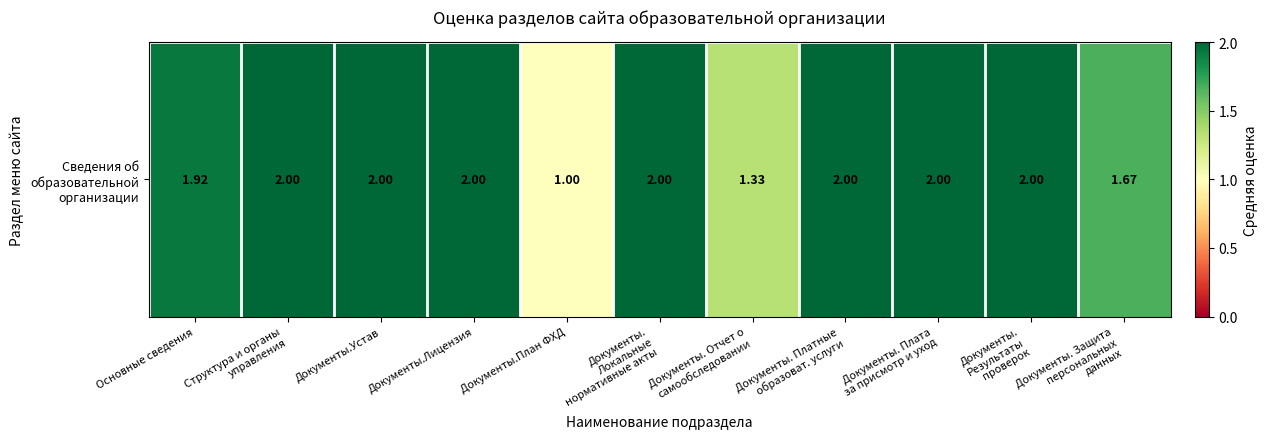

Which label corresponds to the smallest value in the chart?

Документы.План ФХД